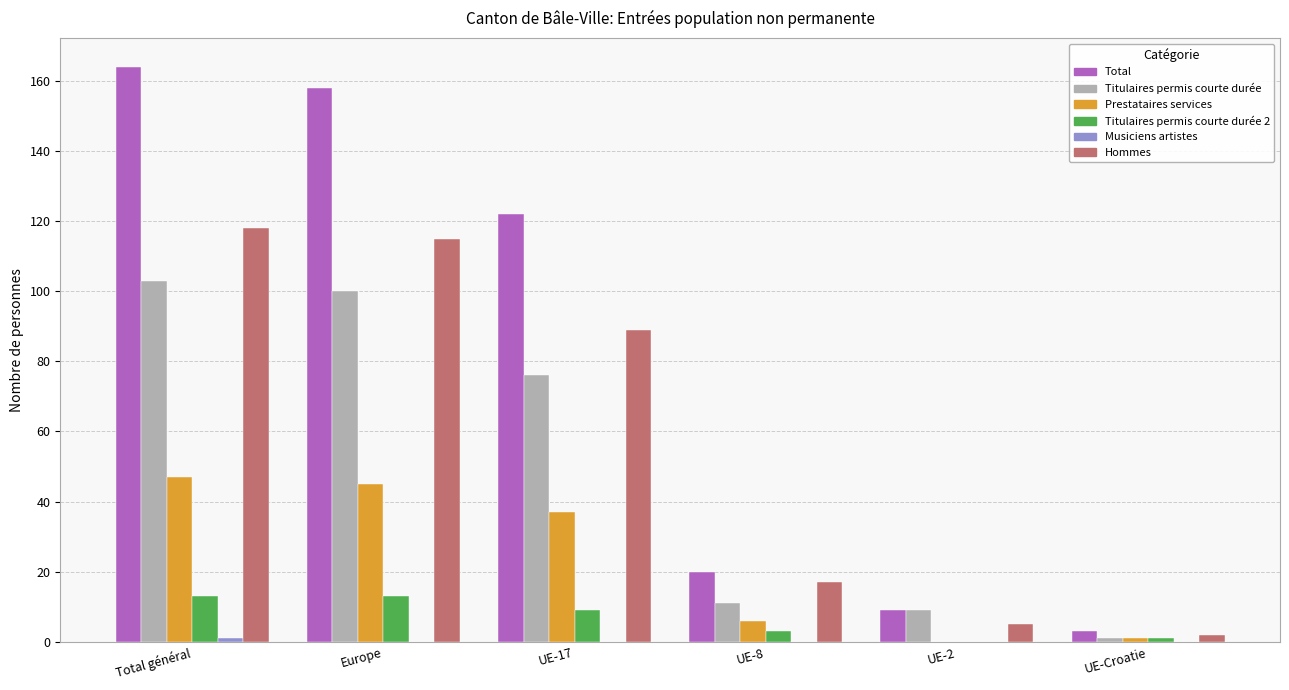

What is the total value across all series at UE-17?

333